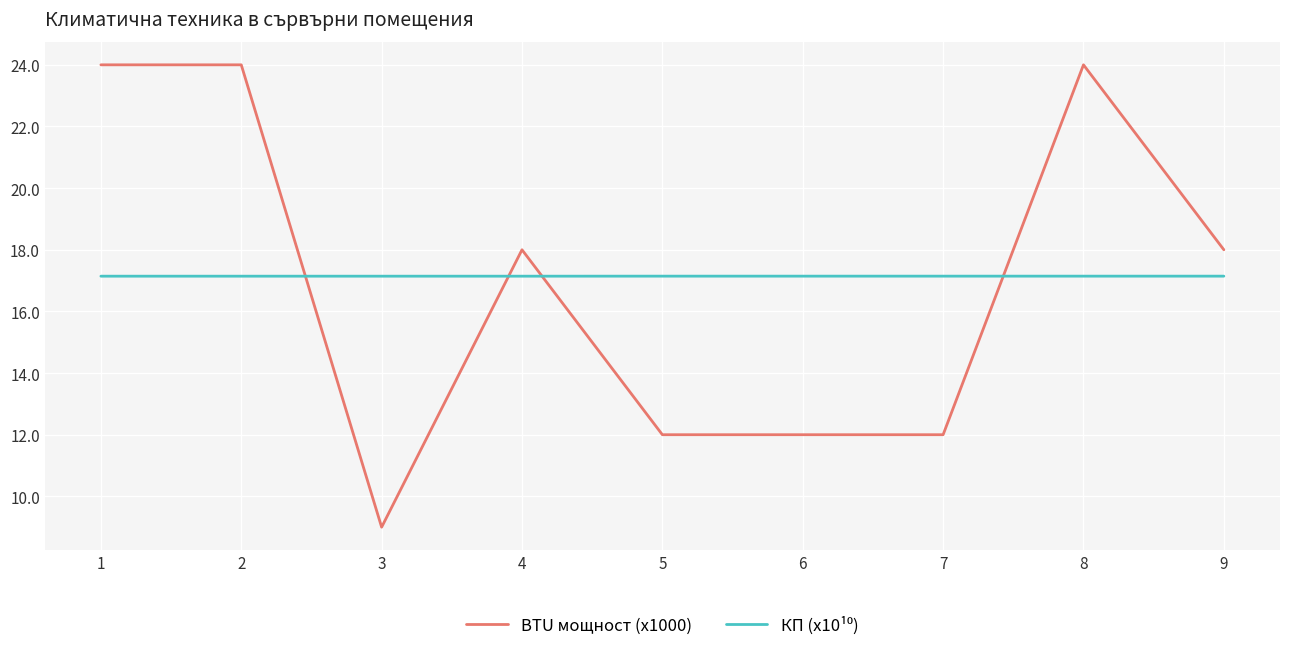

At which category does BTU мощност (x1000) reach its first local valley?

3